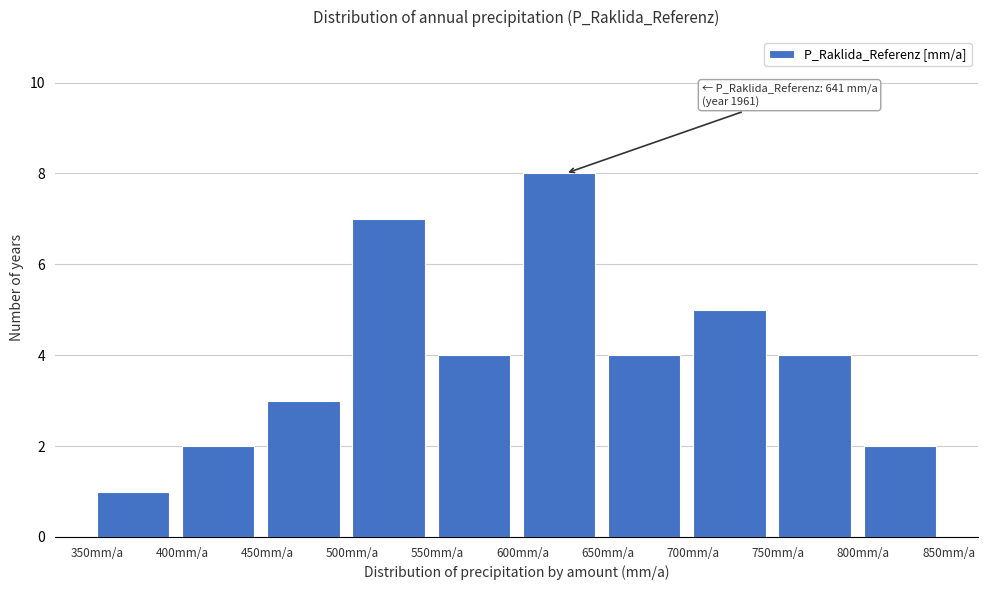

Which range on the x-axis has the tallest bar?

600 to 650